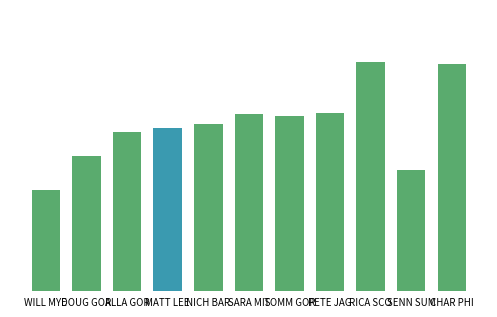

How many data points does each series have?

11